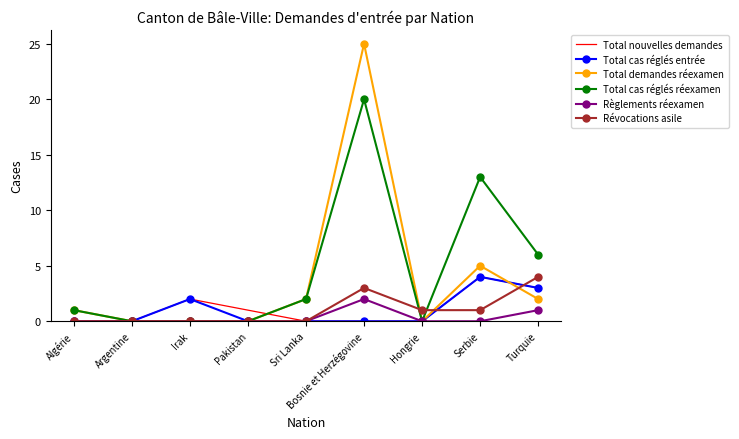

Is the value of Règlements réexamen at Sri Lanka greater than the value of Total demandes réexamen at Turquie?

No